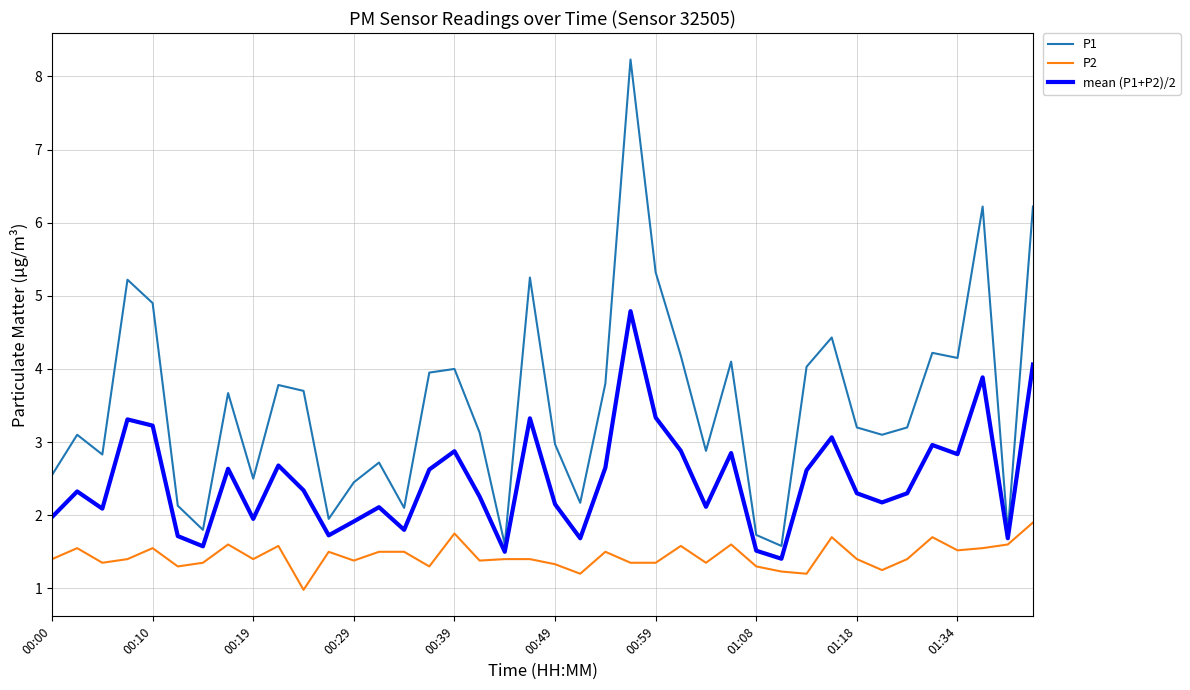

List the series in order of their overall mean, lowest first.

P2, mean (P1+P2)/2, P1